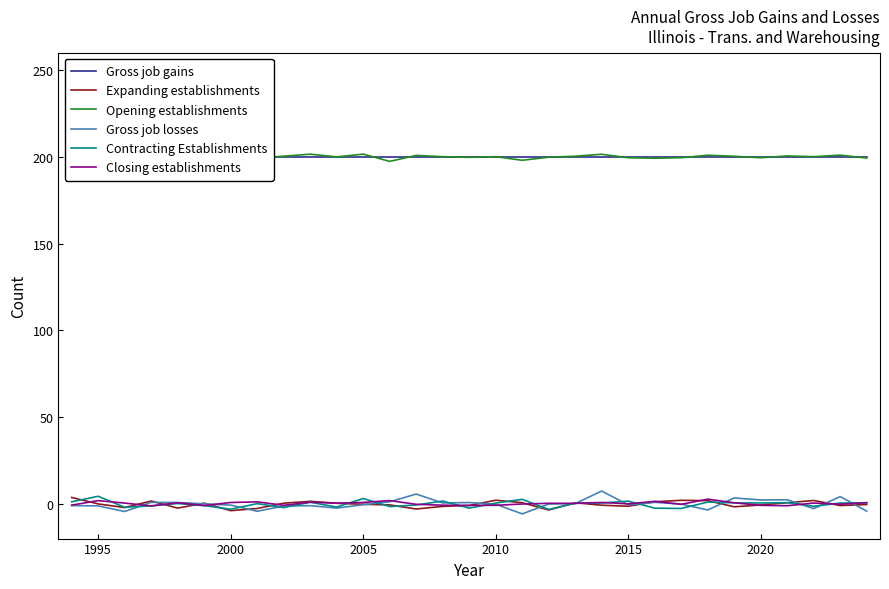

True or false: Expanding establishments and Opening establishments intersect in this chart.

False